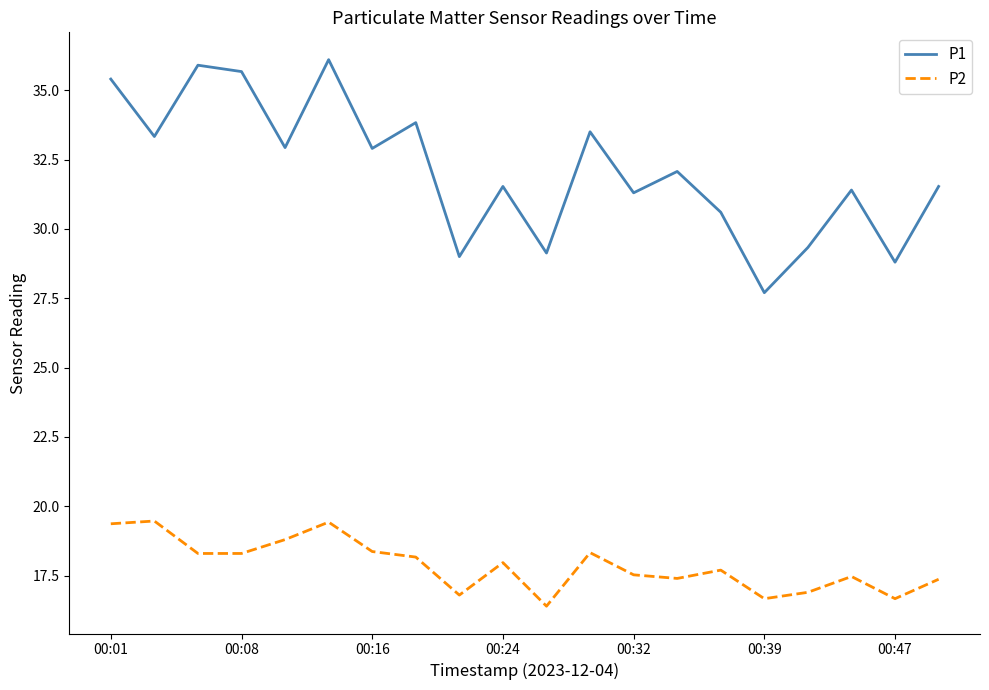

What is the sum of all P1 values?

642.0